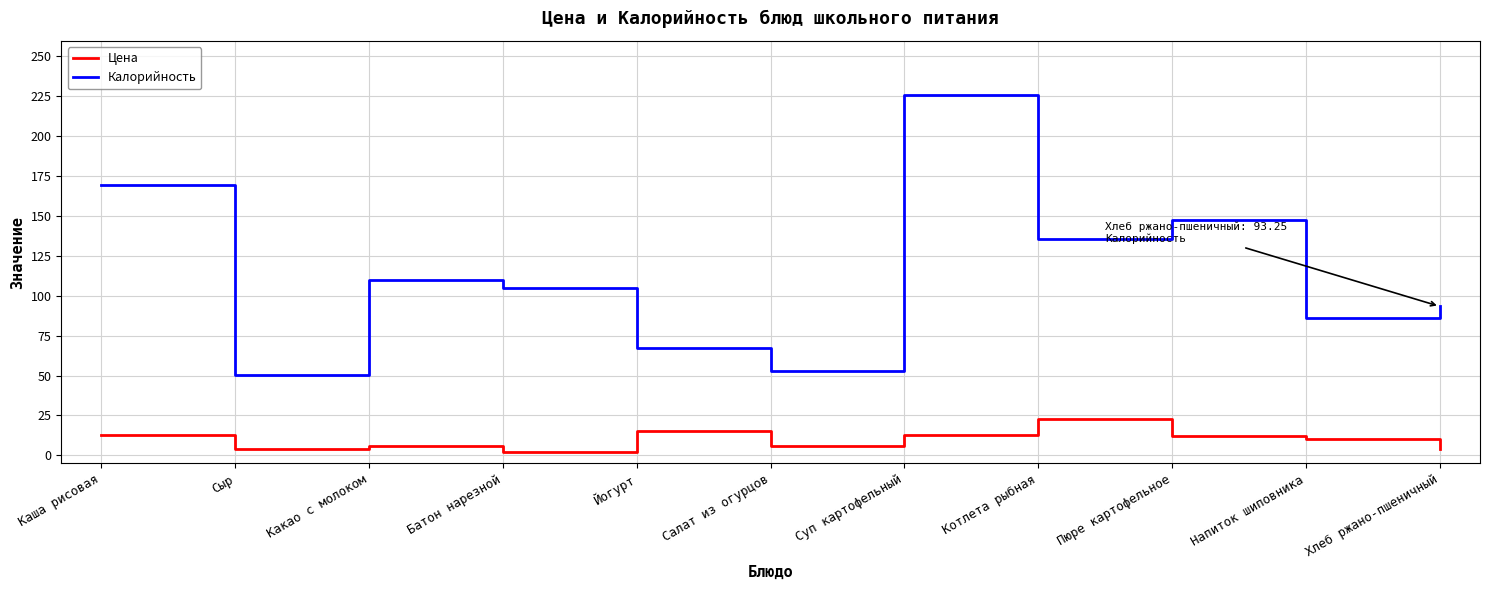

Read the Цена value at Котлета рыбная.

23.0